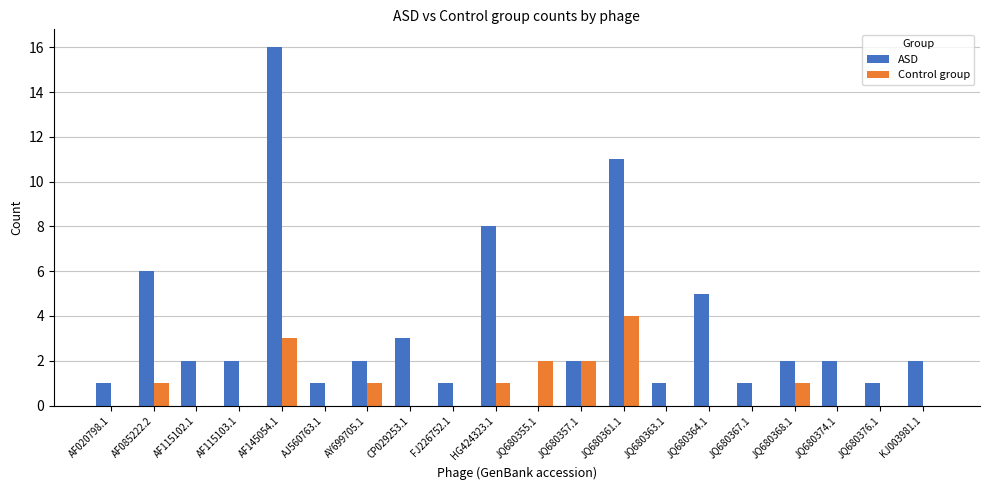

Does the chart contain stacked bars?

No